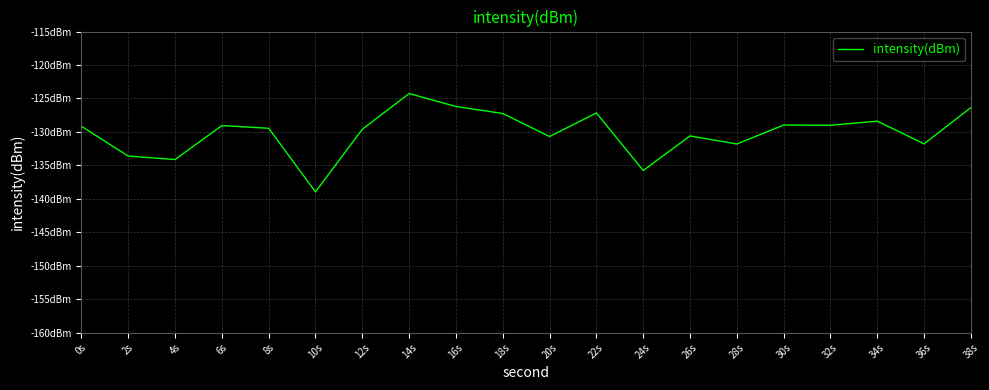

Rank the categories by value from lowest to highest.

10s, 24s, 4s, 2s, 28s, 36s, 20s, 26s, 12s, 8s, 0s, 6s, 32s, 30s, 34s, 18s, 22s, 38s, 16s, 14s